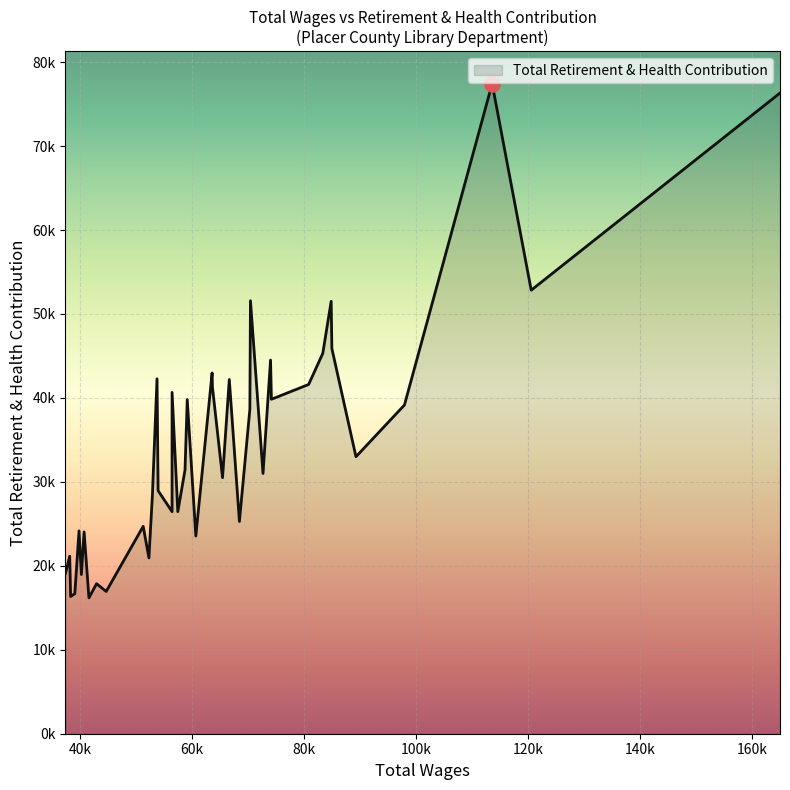

What is the change in value from 97920.0 to 42958.0?

-21287